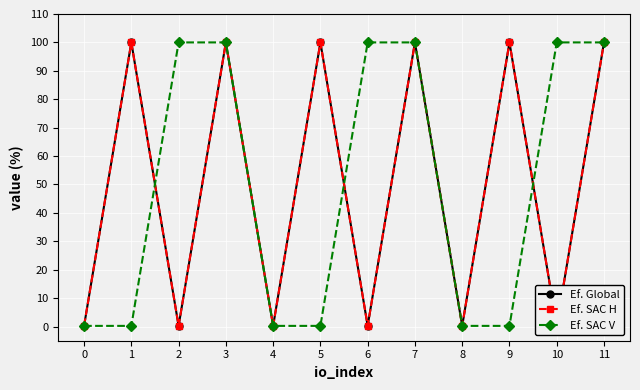

Which has a higher value, 2 or 11?

11